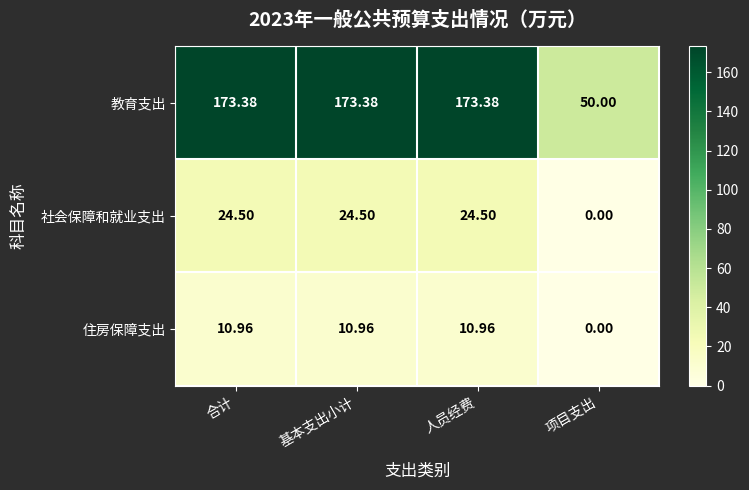

Is the value of 社会保障和就业支出 at 人员经费 greater than the value of 教育支出 at 基本支出小计?

No